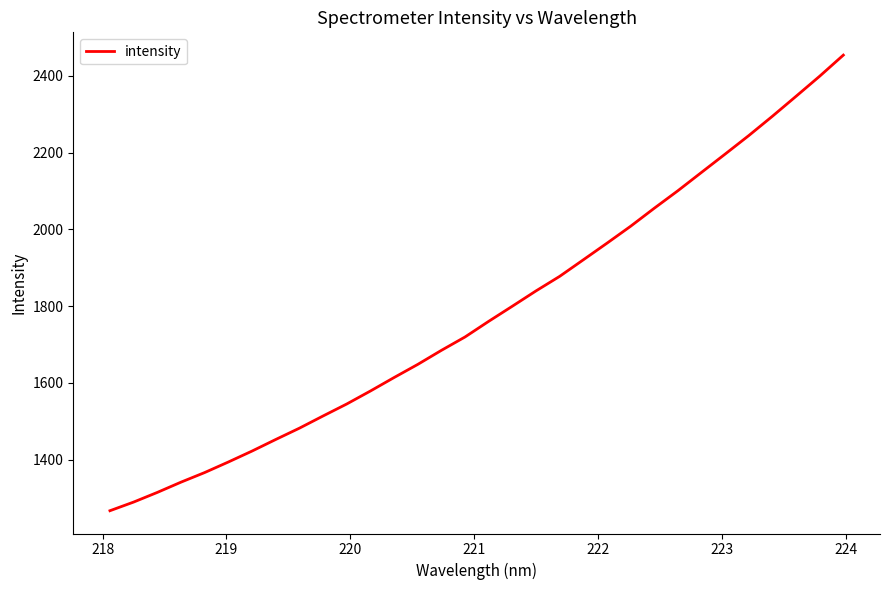

What is the smallest value displayed?

1267.3